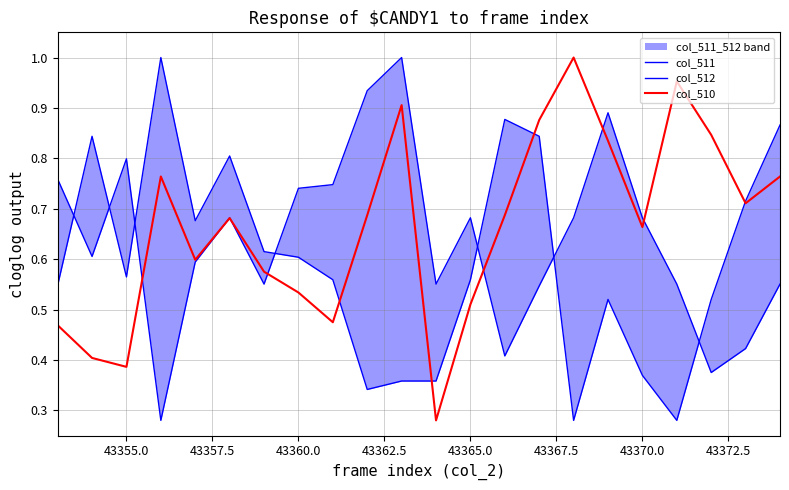

How many lines are shown in the chart?

3